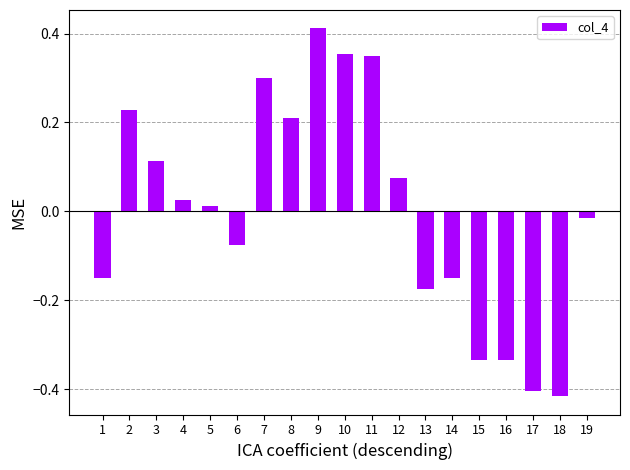

The chart shows a value of -0.4 at 17. True or false?

True